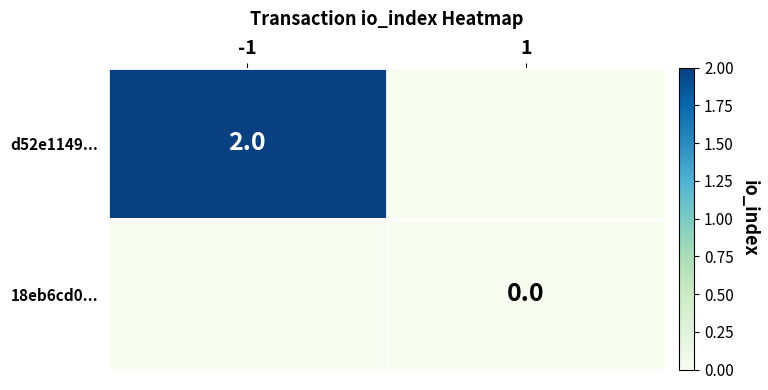

The value of d52e1149... at -1 is 2. True or false?

True